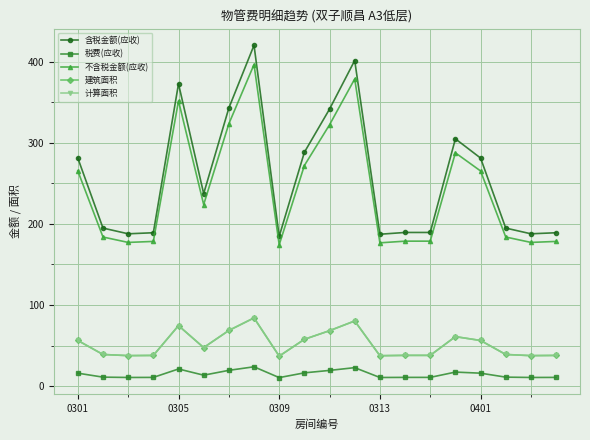

Does the chart have visible grid lines?

Yes